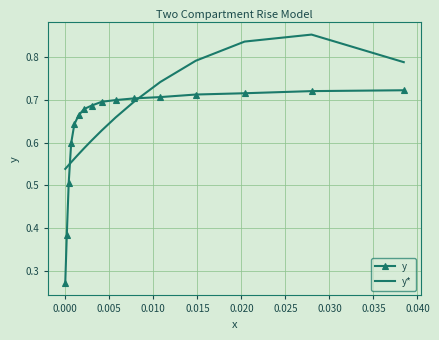

Rank the series by their maximum value, from highest to lowest.

y*, y